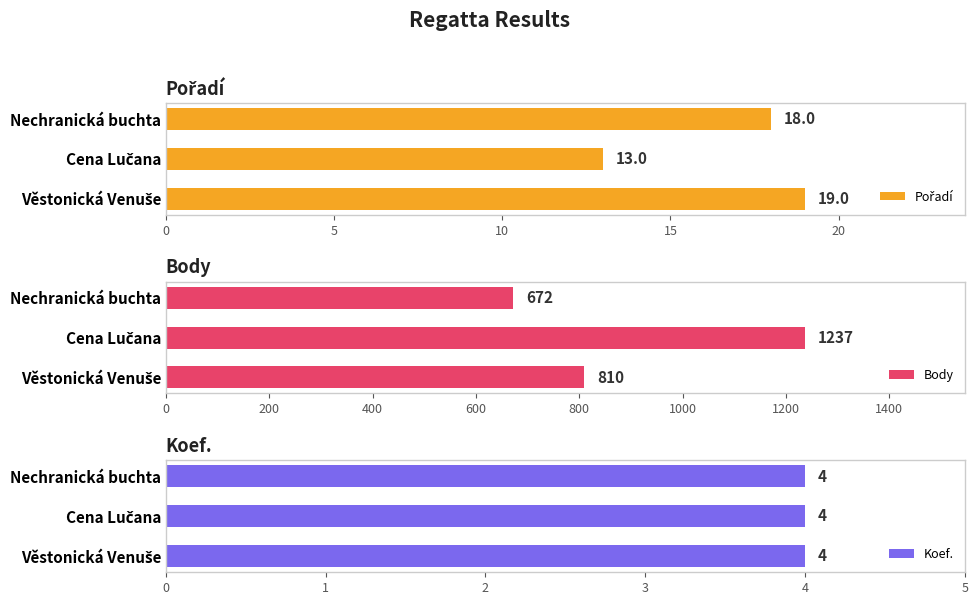

Are the bars horizontal?

Yes